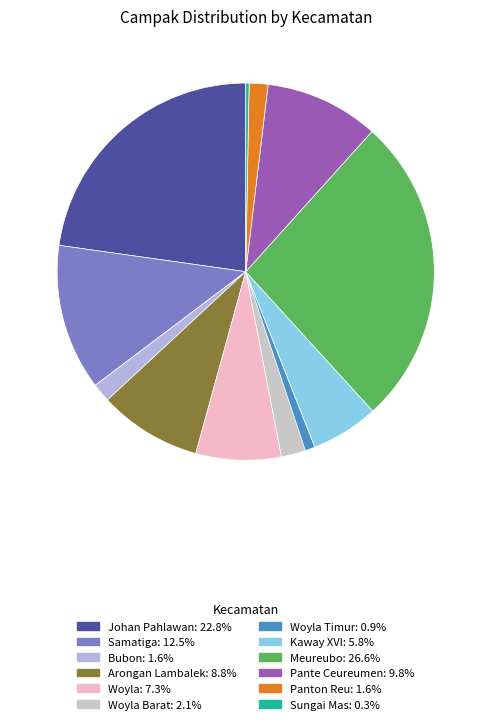

Rank the categories by value from lowest to highest.

Sungai Mas, Woyla Timur, Bubon, Panton Reu, Woyla Barat, Kaway XVI, Woyla, Arongan Lambalek, Pante Ceureumen, Samatiga, Johan Pahlawan, Meureubo